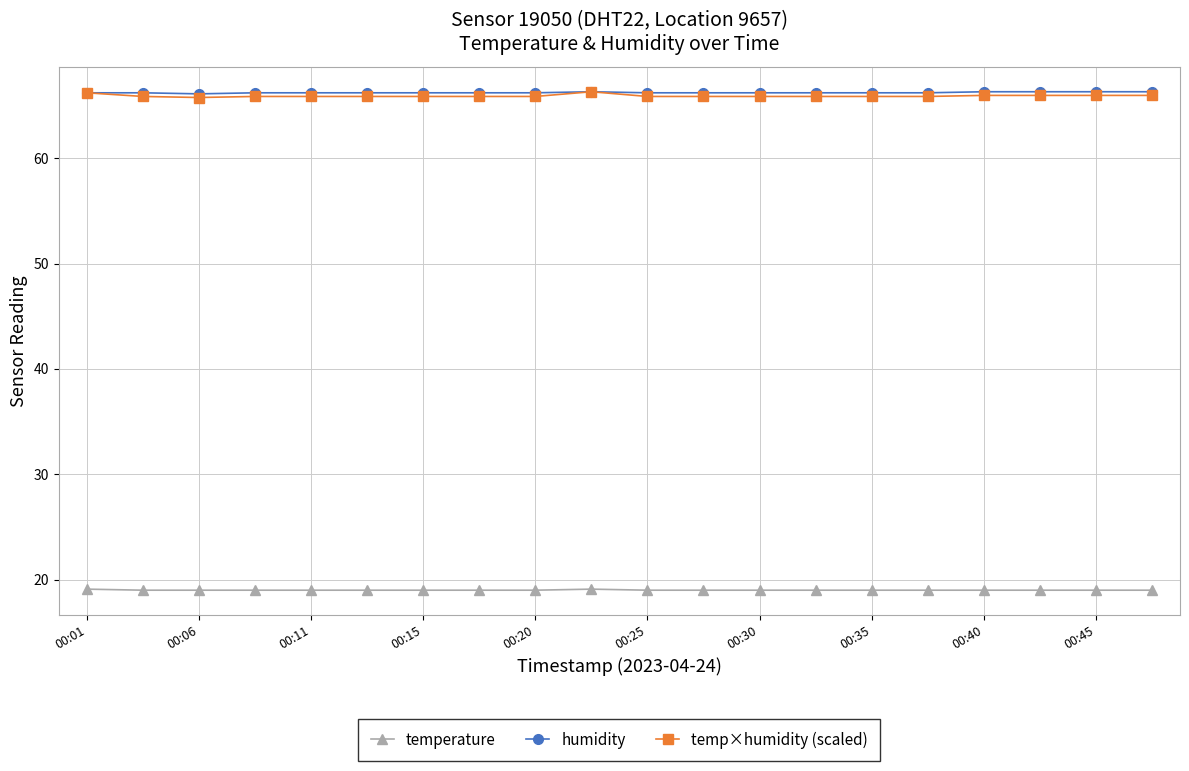

True or false: humidity and temperature intersect in this chart.

False